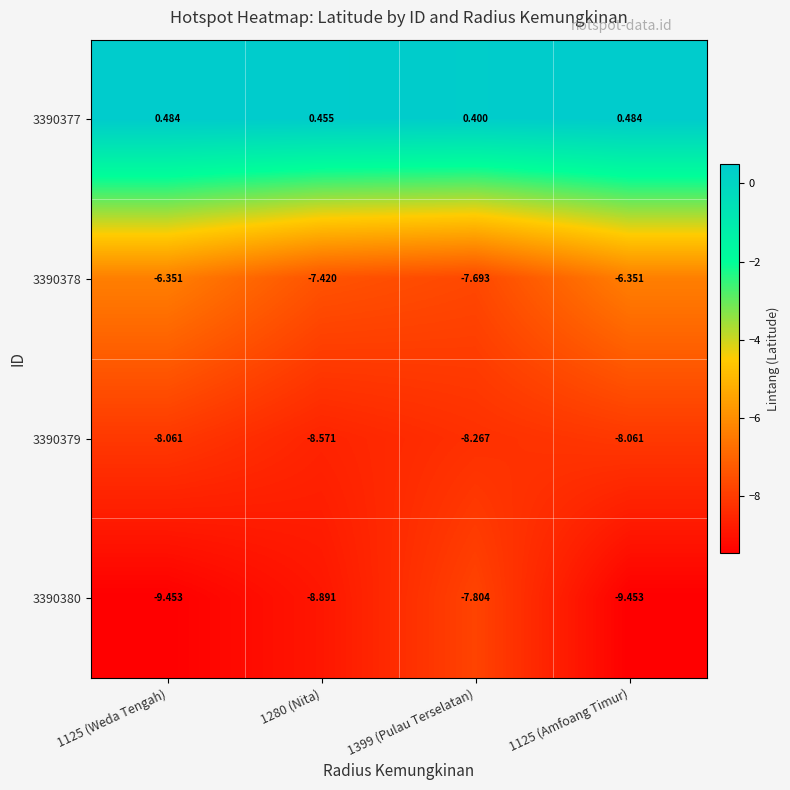

Is the value of 3390379 at 1125 (Weda Tengah) greater than the value of 3390380 at 1125 (Weda Tengah)?

Yes